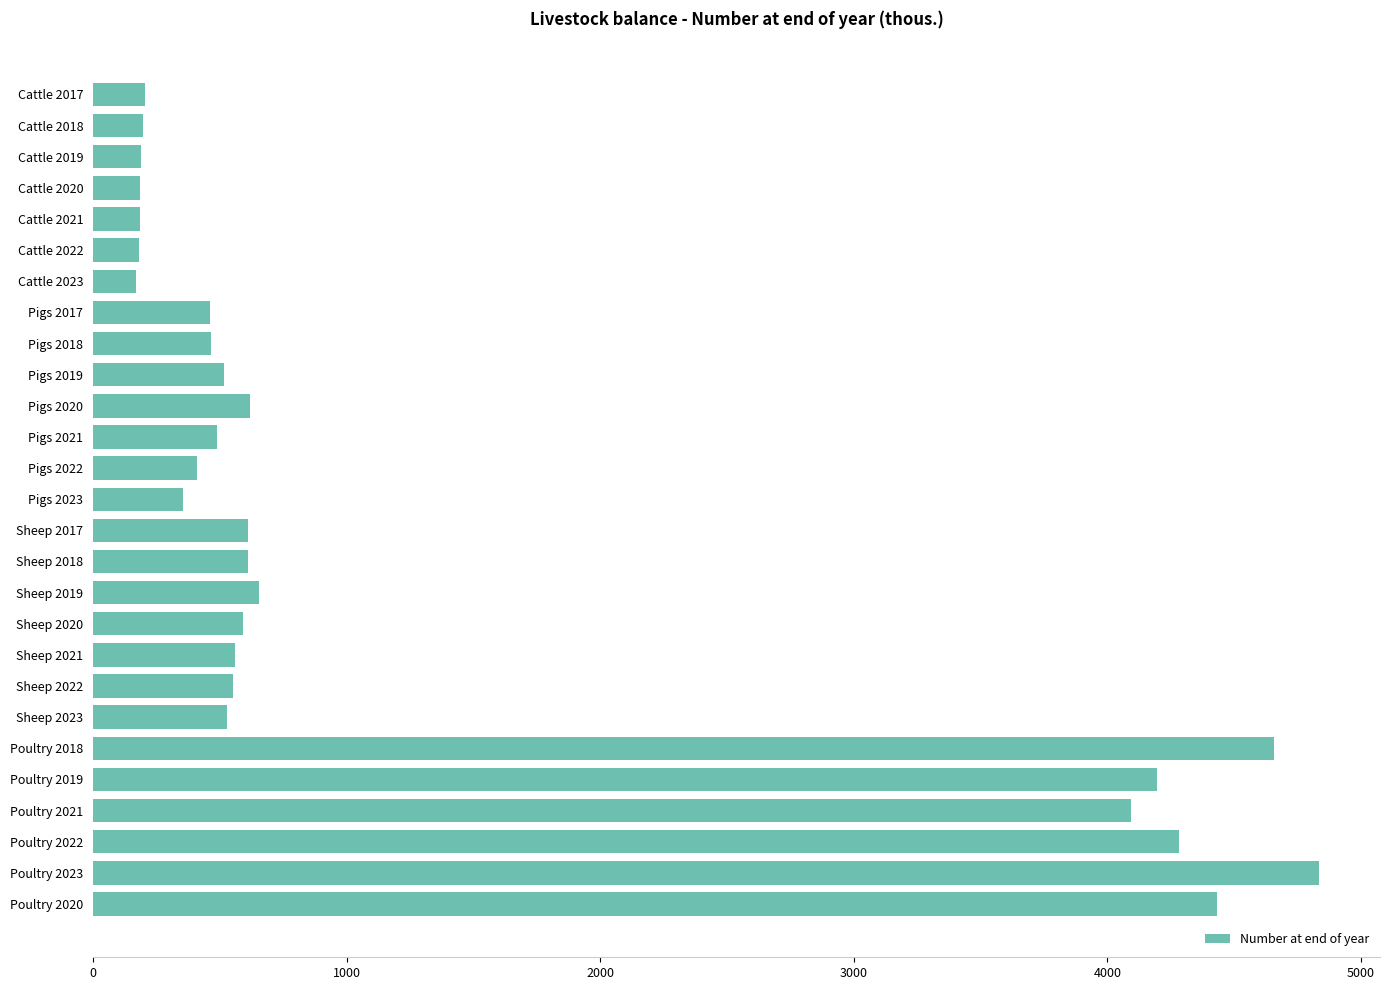

What is the difference between the maximum and minimum values?

4662